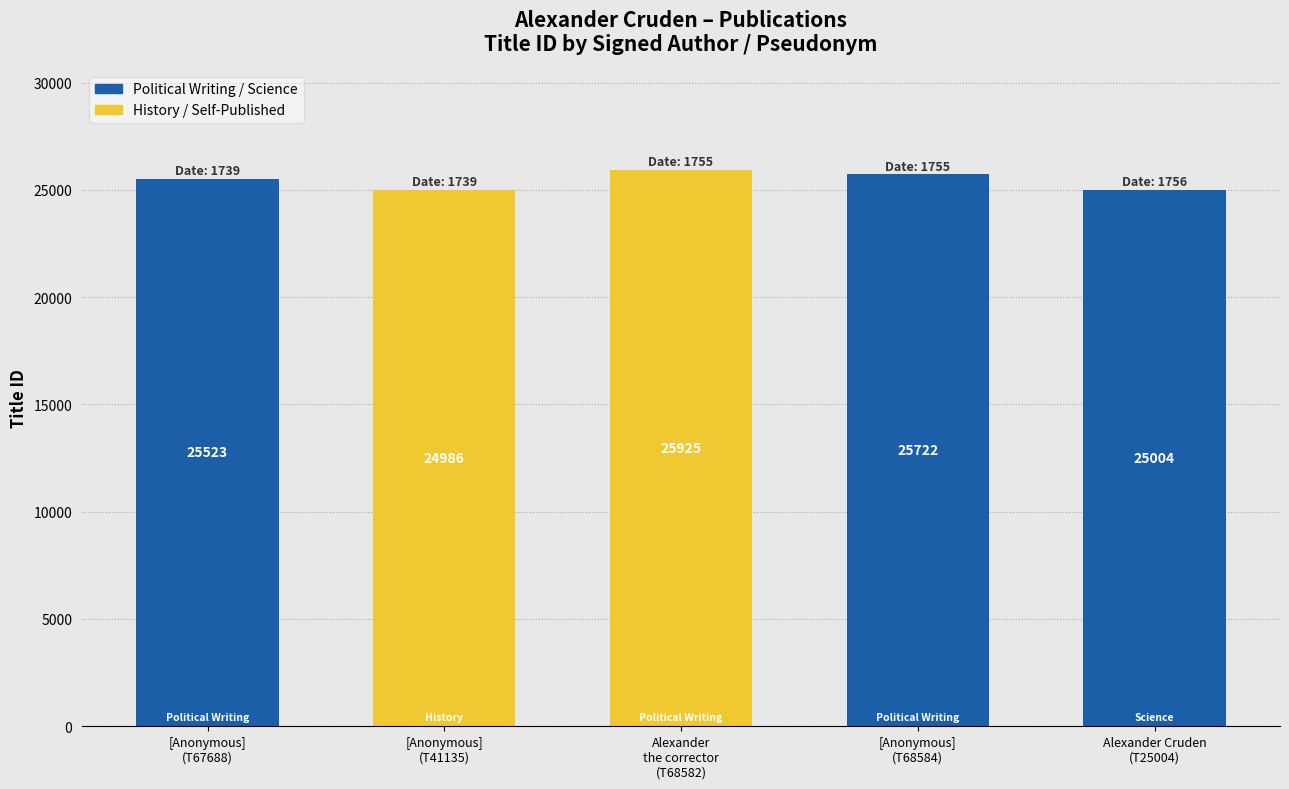

What is the change in value from [Anonymous]
(T68584) to Alexander Cruden
(T25004)?

-718